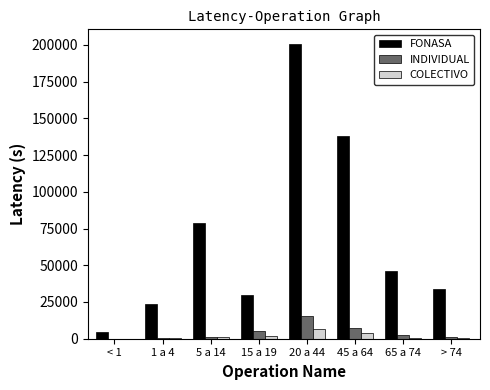

How many data points does each series have?

8